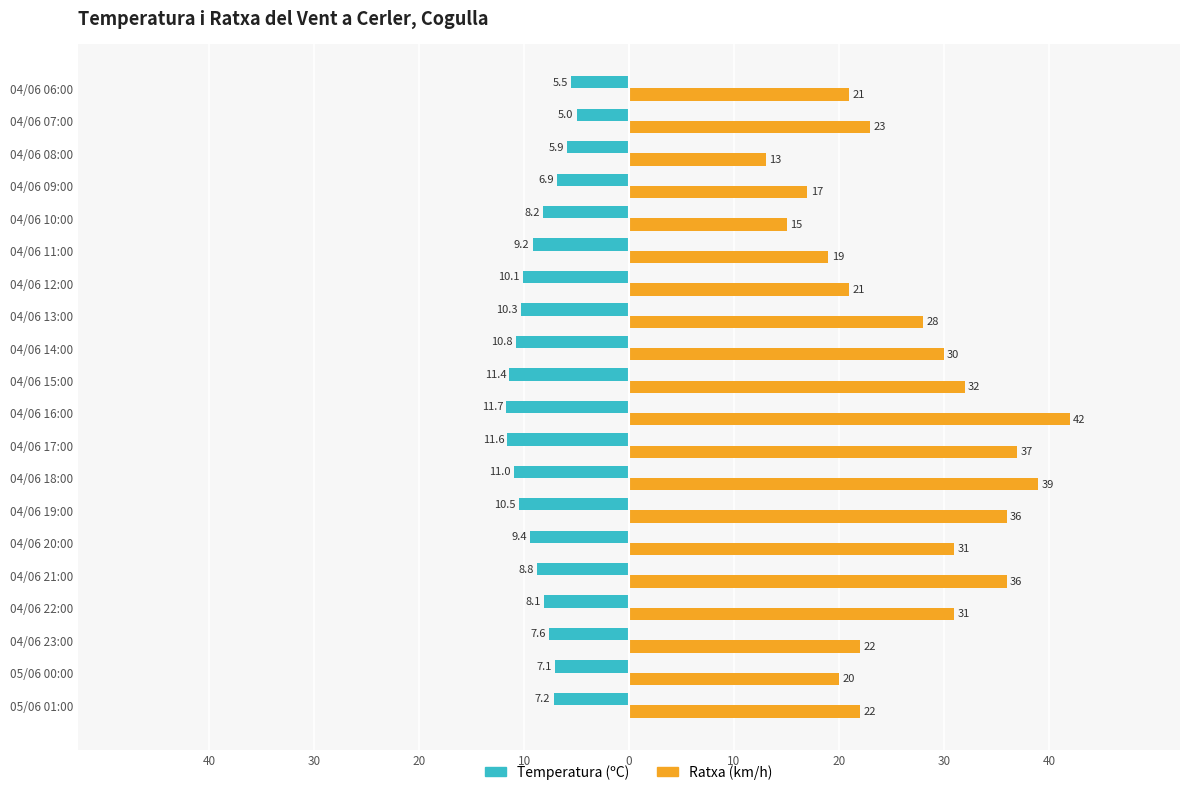

What is the sum of all Ratxa (km/h) values?

535.0